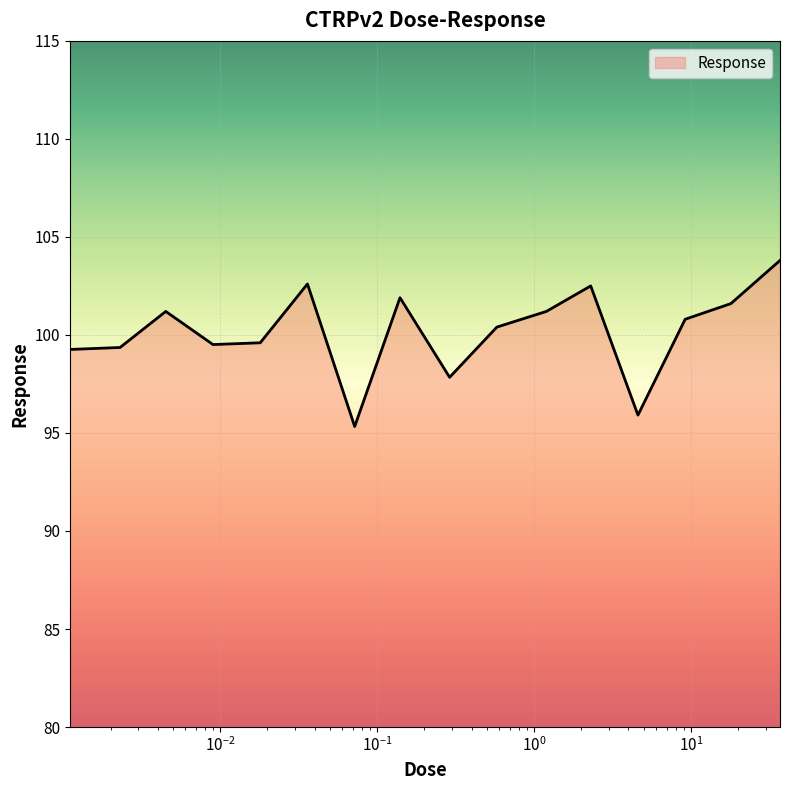

What is the difference between the maximum and minimum values?

8.5